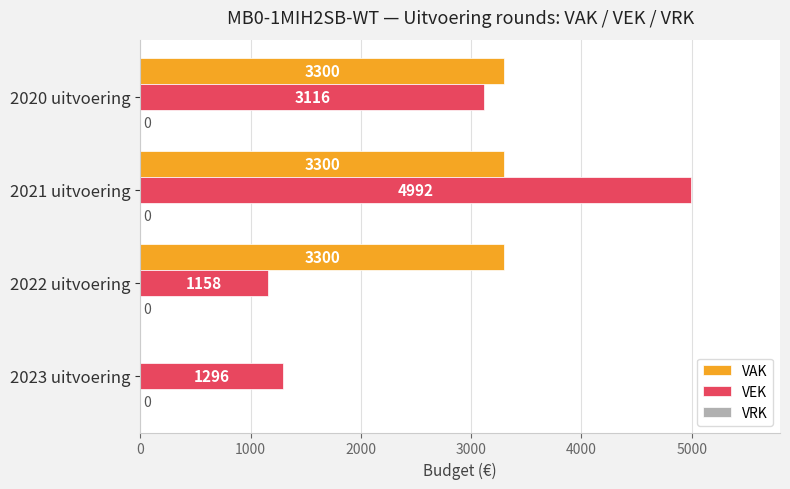

Between 2021 uitvoering and 2020 uitvoering, which series saw the biggest shift?

VEK